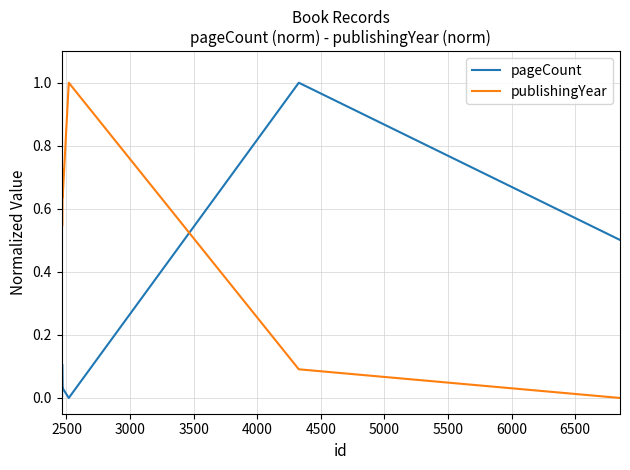

After their last crossing, which series has the higher values: publishingYear or pageCount?

pageCount